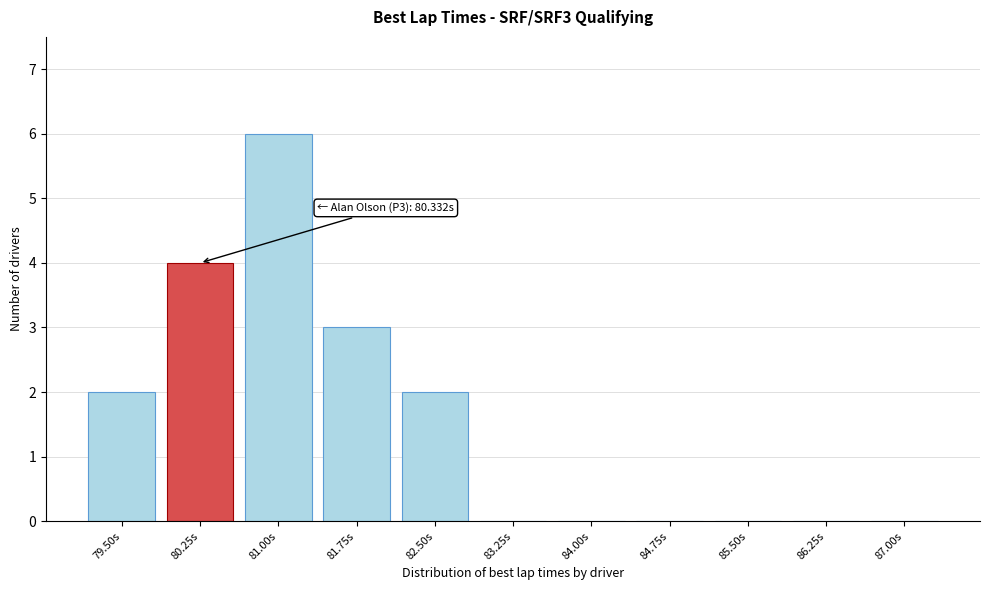

Reading left to right, what are all the values shown in this chart?

79.50s=2	80.25s=4	81.00s=6	81.75s=3	82.50s=2	83.25s=0	84.00s=0	84.75s=0	85.50s=0	86.25s=0	87.00s=0